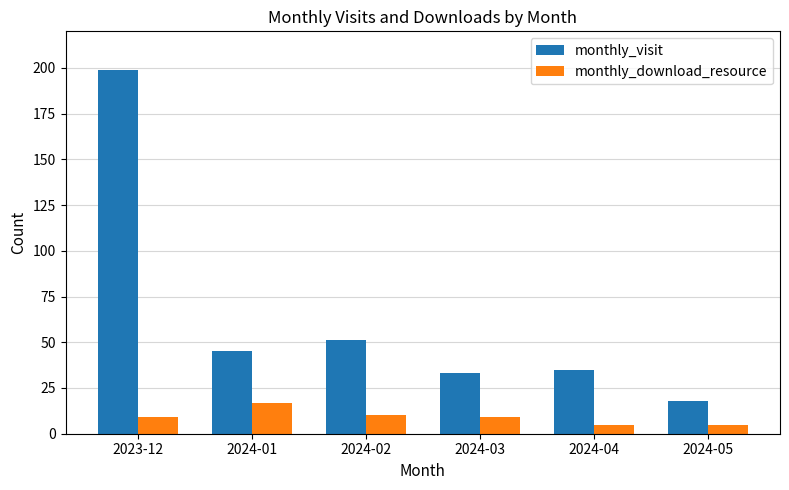

Reading right to left, what are all the values shown in this chart?

monthly_visit: 2024-05=18	2024-04=35	2024-03=33	2024-02=51	2024-01=45	2023-12=199
monthly_download_resource: 2024-05=5	2024-04=5	2024-03=9	2024-02=10	2024-01=17	2023-12=9